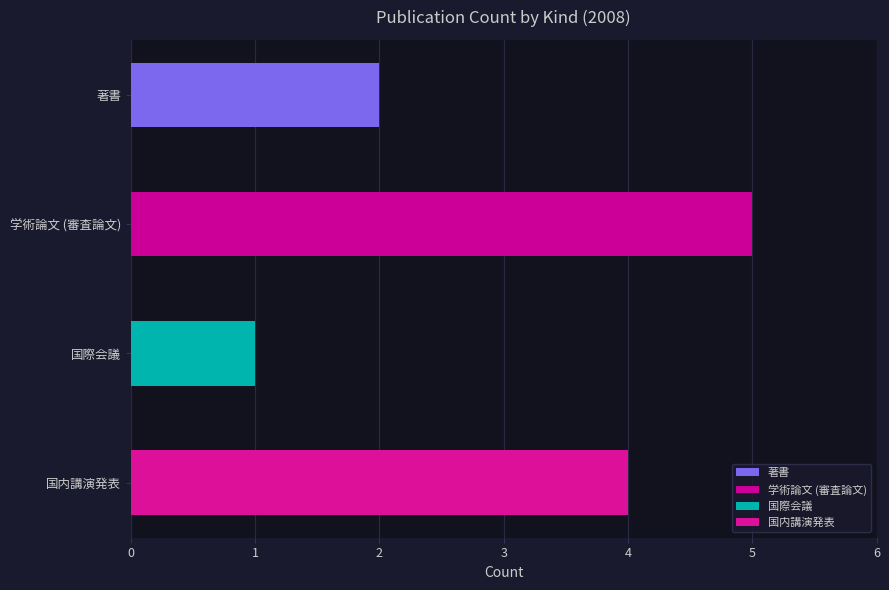

Is it true that 学術論文 (審査論文) equals 3 at 4?

False